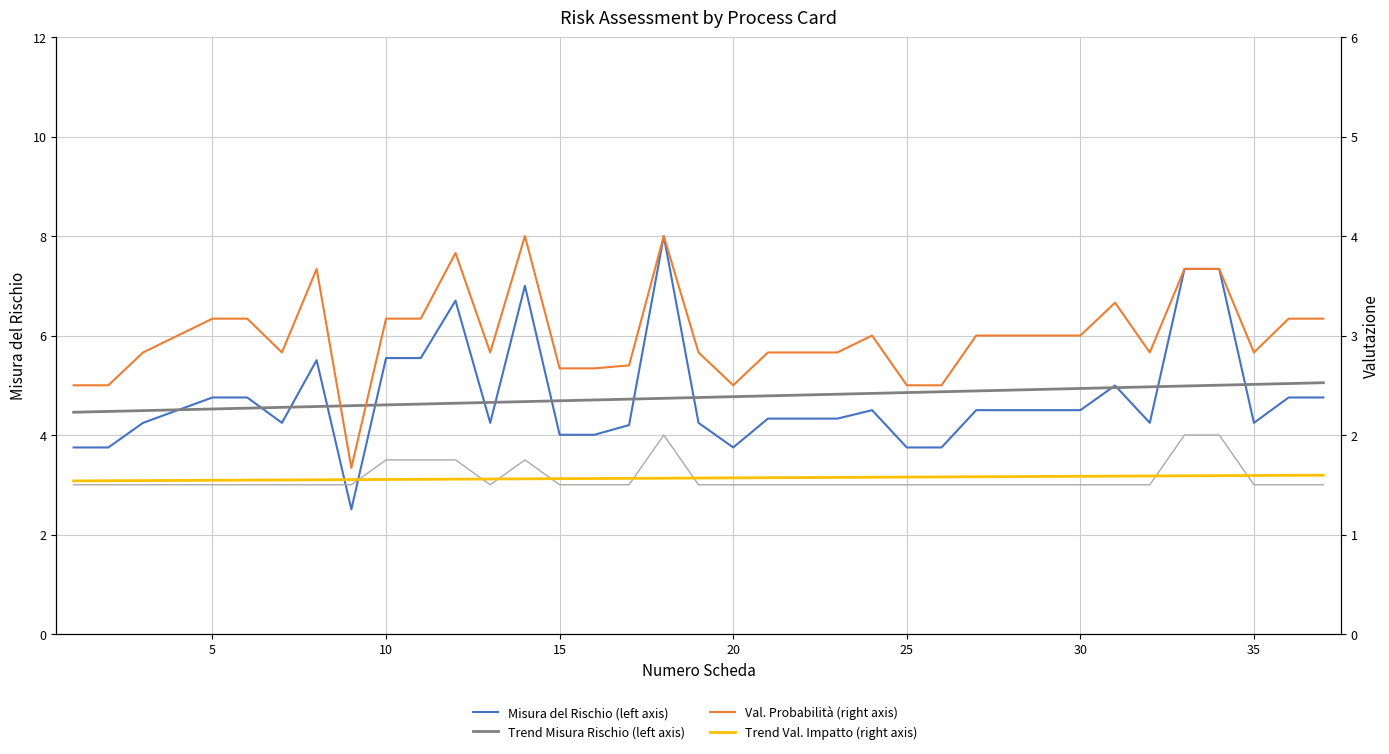

Rank the series by their maximum value, from highest to lowest.

Misura del Rischio (left axis), Trend Misura Rischio (left axis), Val. Probabilità (right axis), Val. Impatto (right axis), Trend Val. Impatto (right axis)